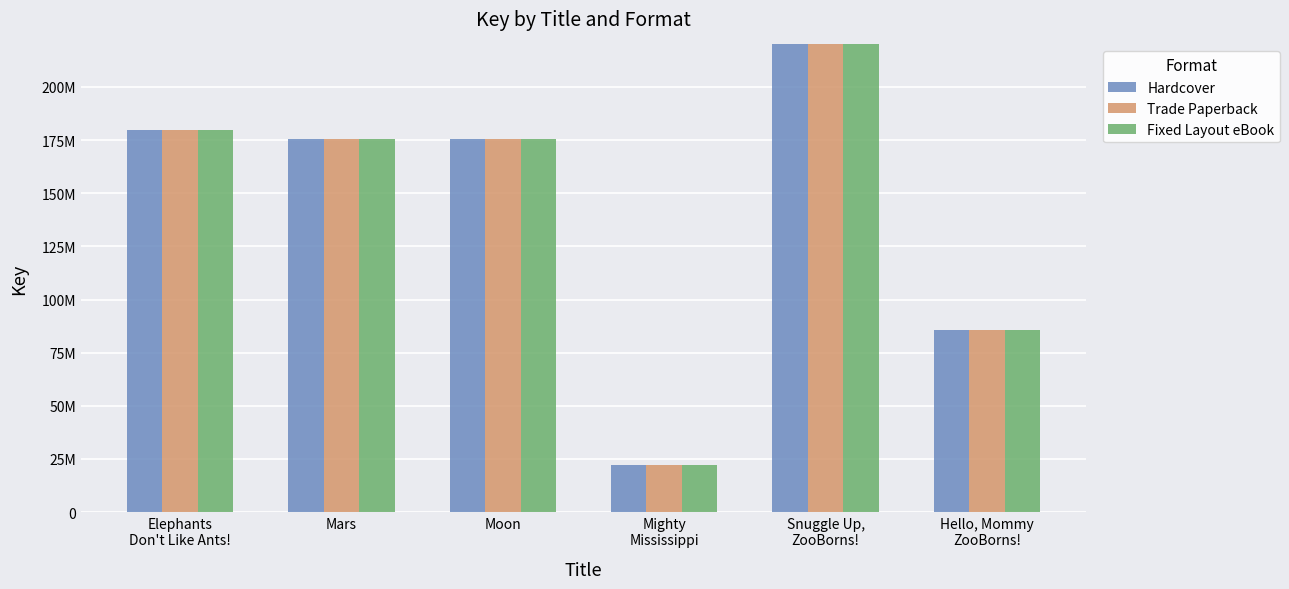

Between Moon and Mighty
Mississippi, which series saw the biggest shift?

Hardcover